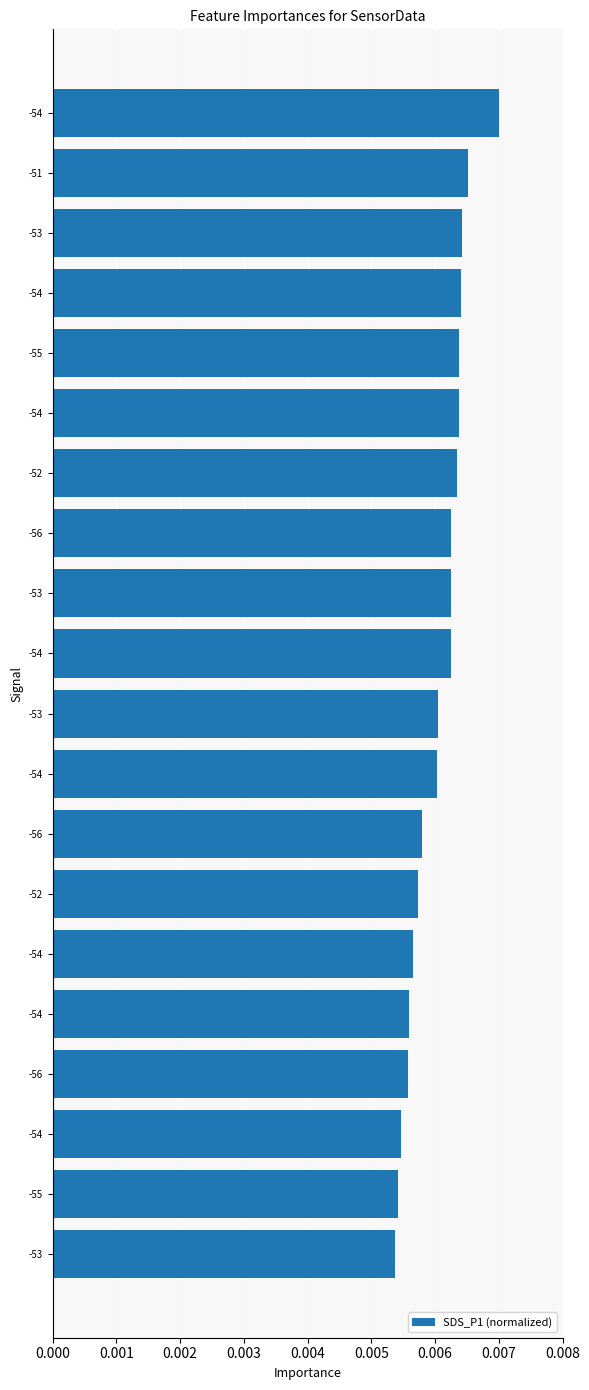

How many categories are shown in the chart?

20